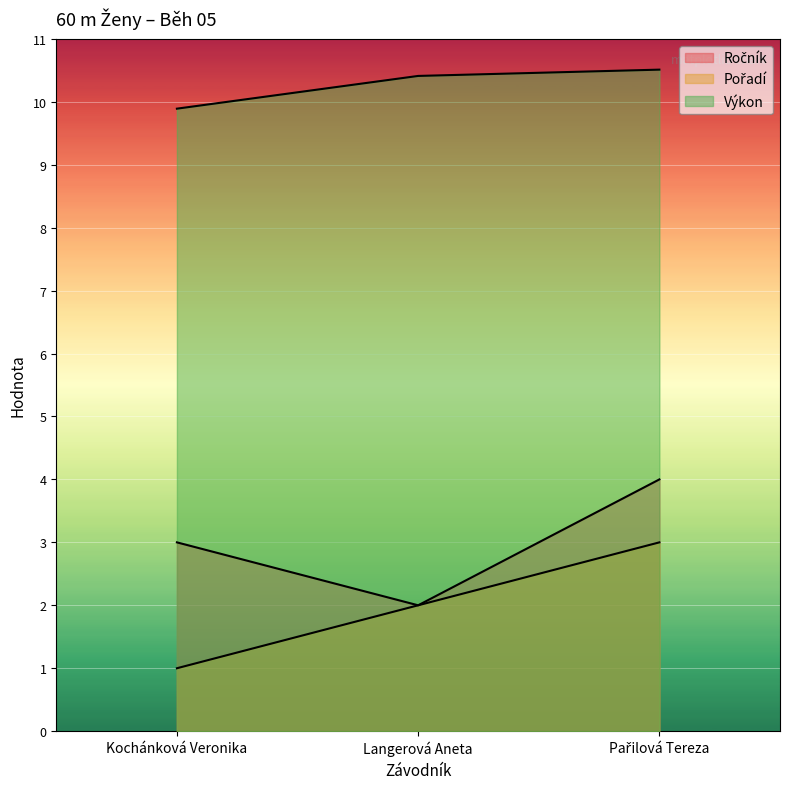

How many data points does each series have?

3